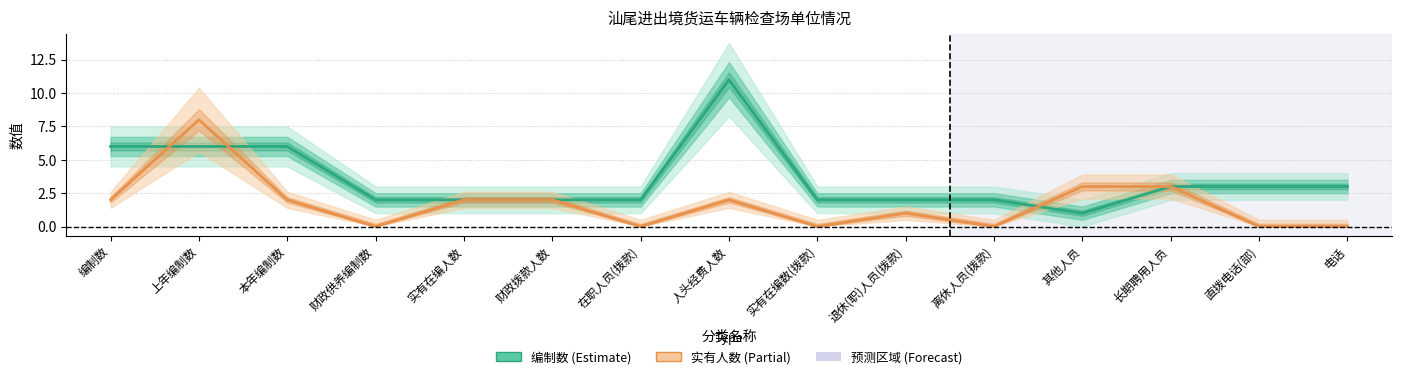

List the series in order of their peak value, lowest first.

实有人数, 编制数